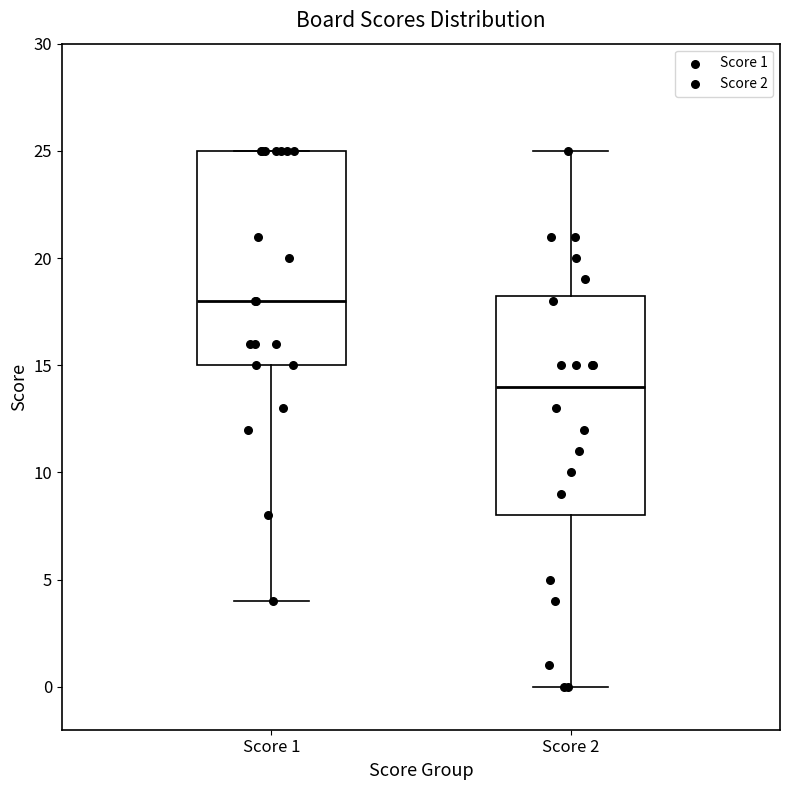

Which box has the highest median line?

Score 1